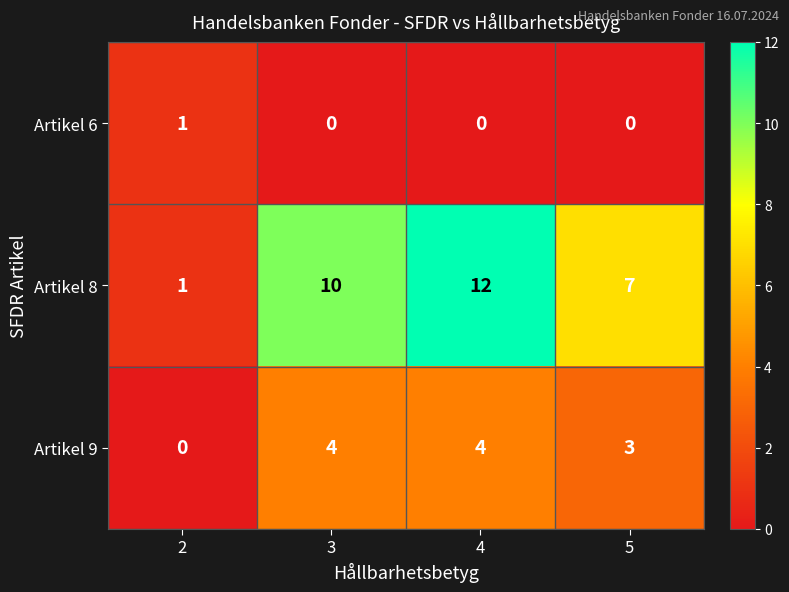

The Artikel 6 series shows 0 at 3. True or false?

True